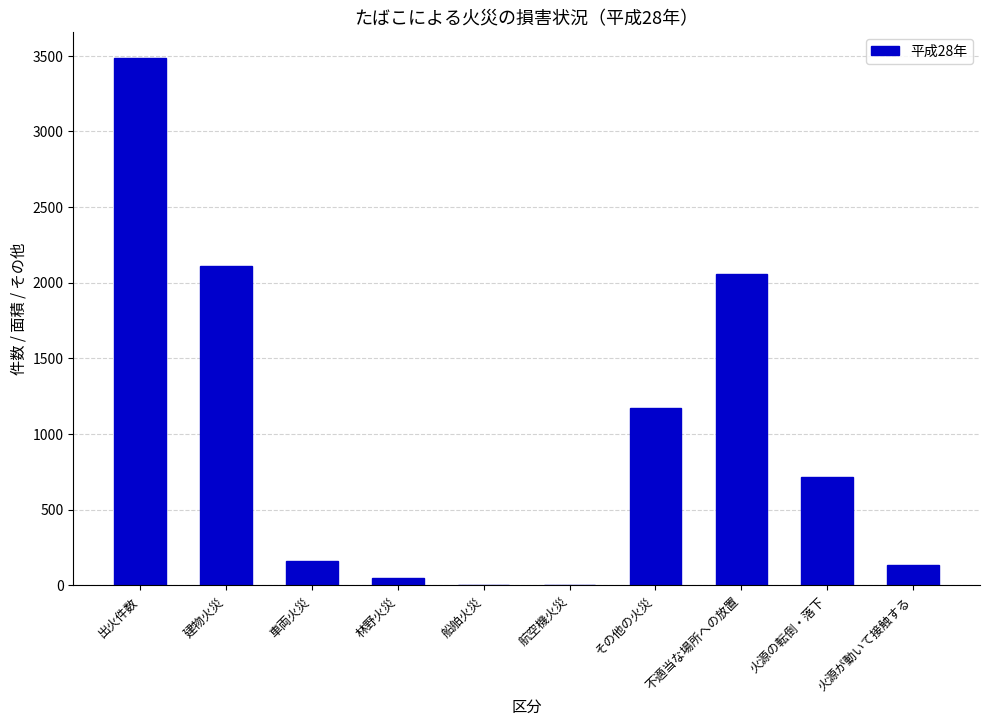

True or false: the data shows 2108 at 建物火災.

True